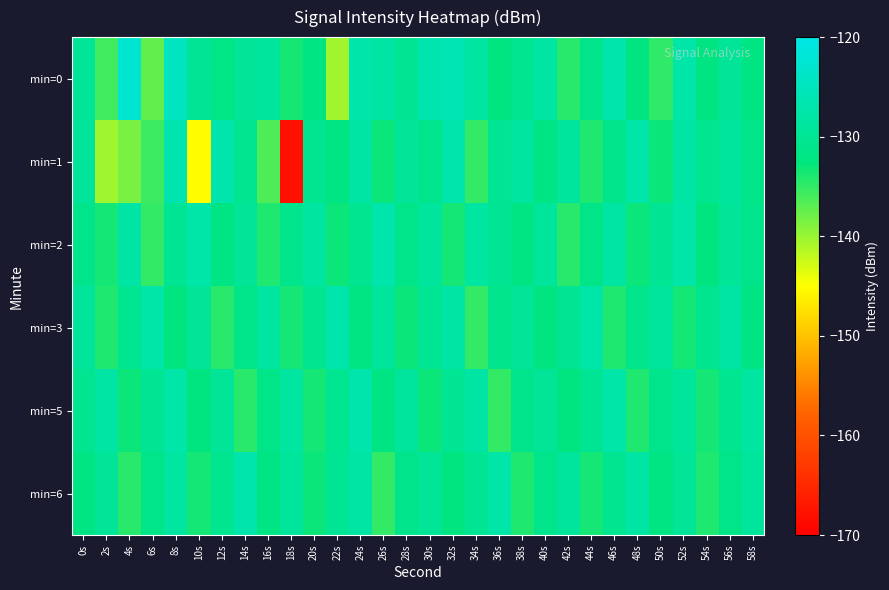

Rank the series by their maximum value, from highest to lowest.

min=0, min=1, min=2, min=3, min=5, min=6